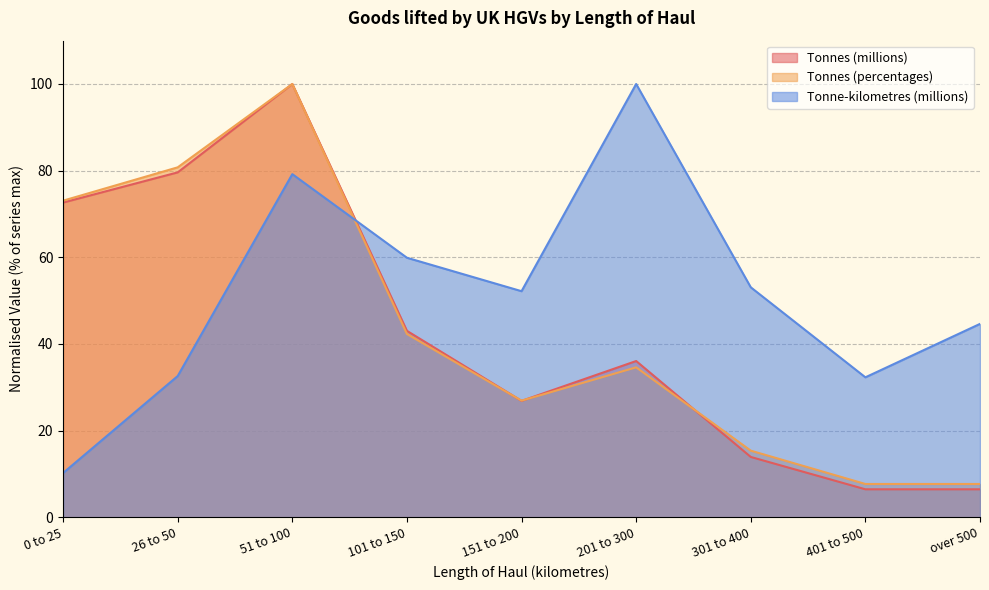

Where do Tonnes (millions) and Tonne-kilometres (millions) first cross each other?

51 to 100 and 101 to 150